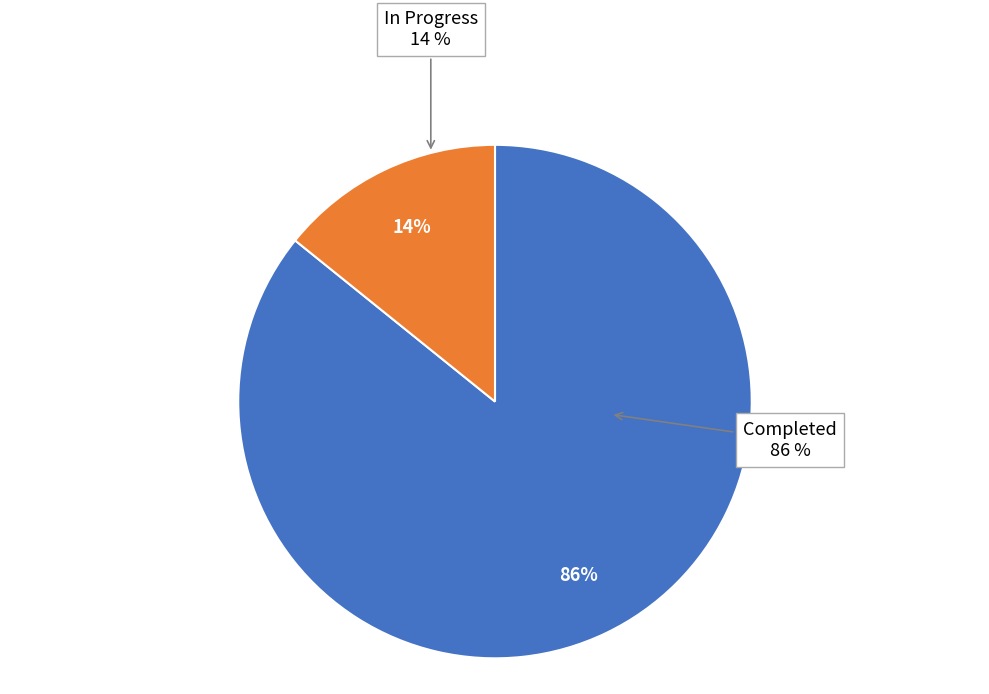

Is it true that Women's Property Rights (266) is 21% of the pie?

False